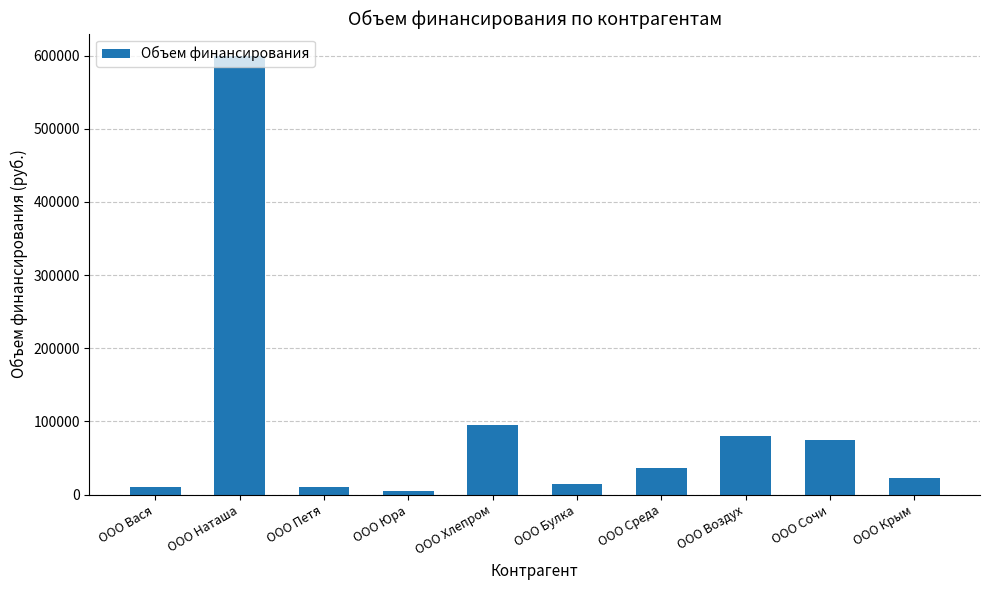

What is the difference between the maximum and minimum values?

594667